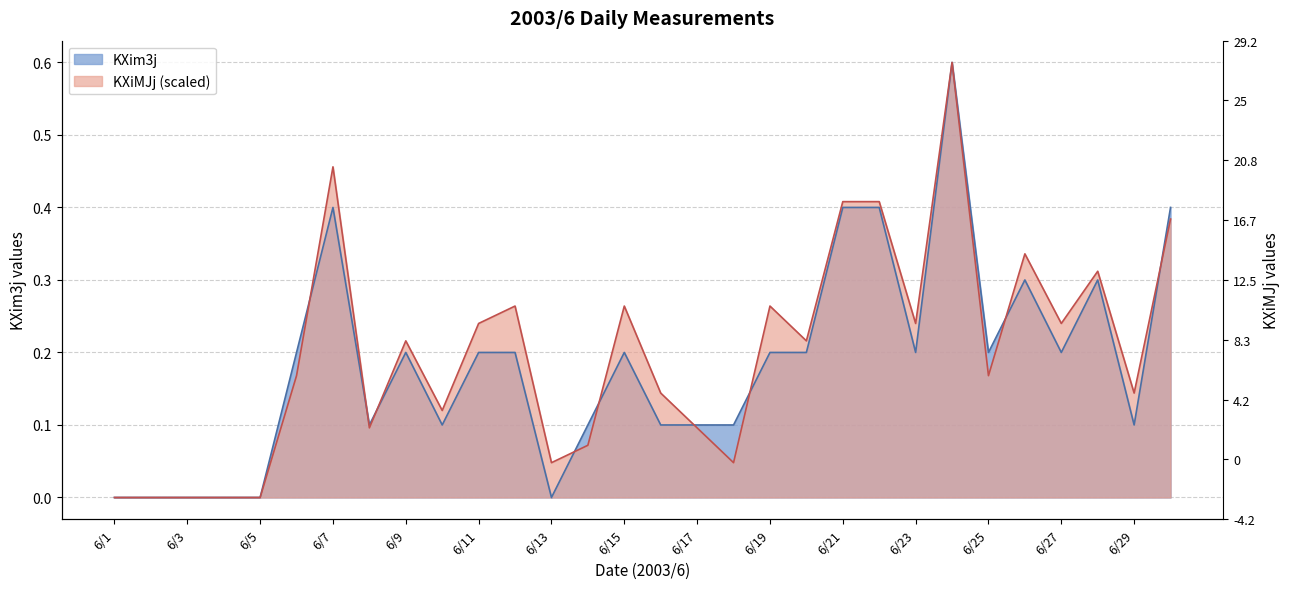

Is the value of KXiMJj at 6/12 greater than the value of KXim3j at 6/8?

Yes